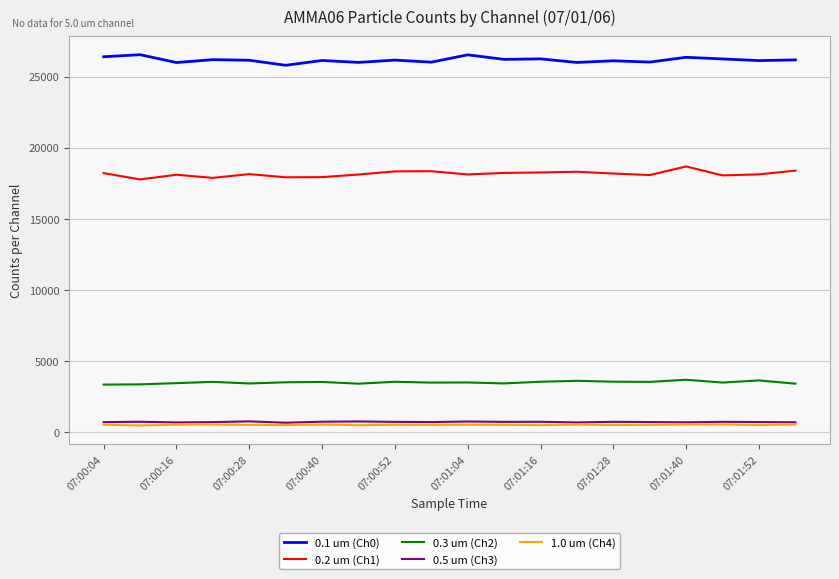

What is the lowest value of the 0.2 um (Ch1) series?

17755